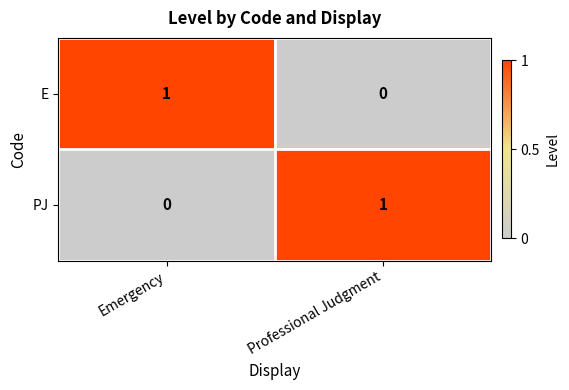

True or false: E has a value of -1 at Professional Judgment.

False